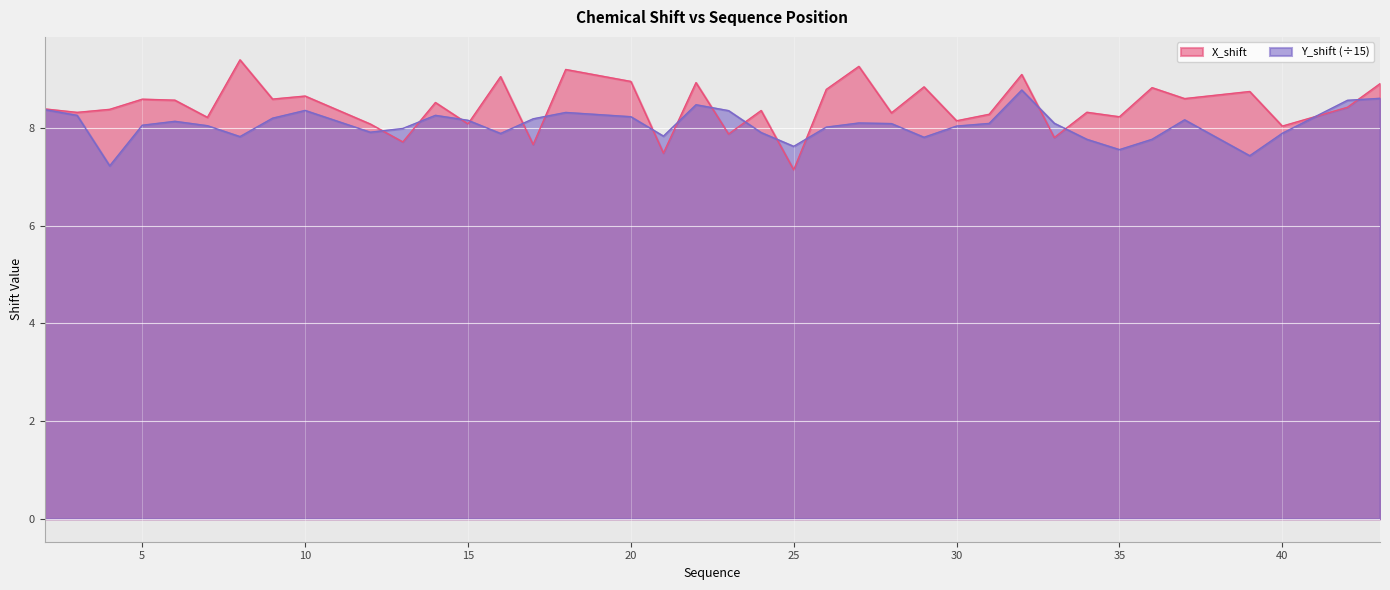

What is the average value of the X_shift series?

8.4